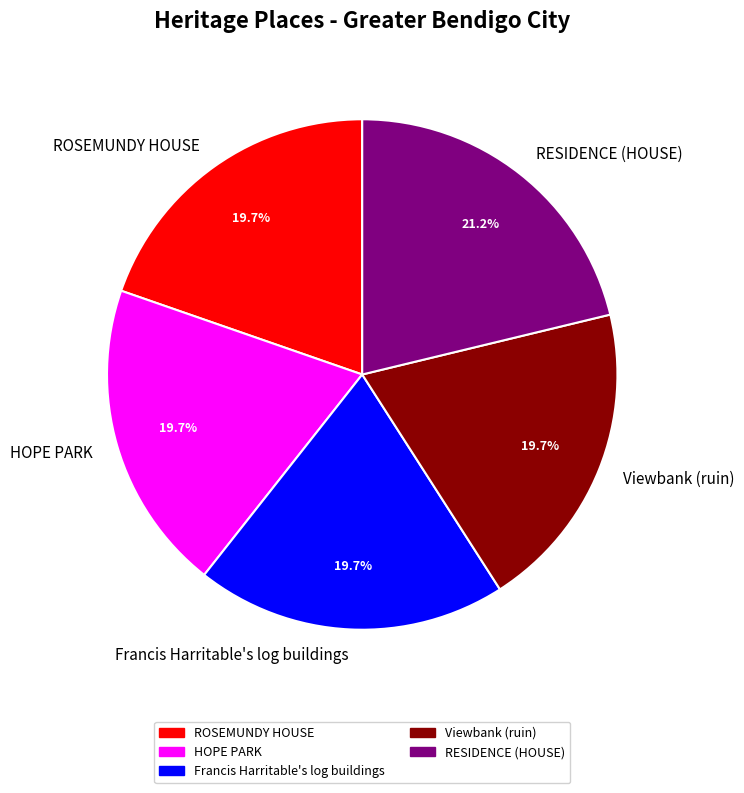

Is it true that HOPE PARK is 20% of the pie?

True